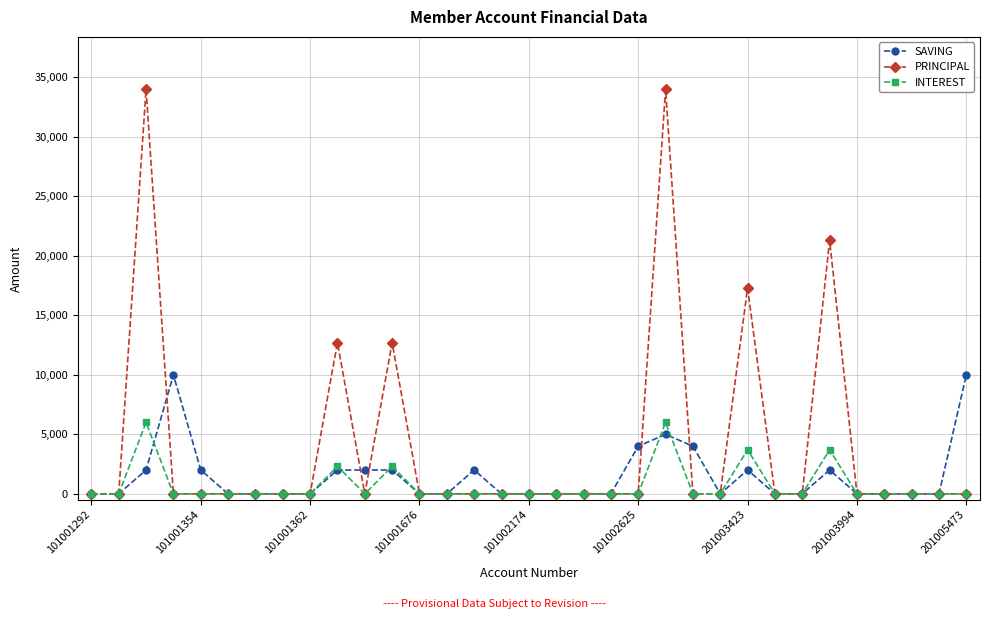

Which series has the widest spread of values?

PRINCIPAL